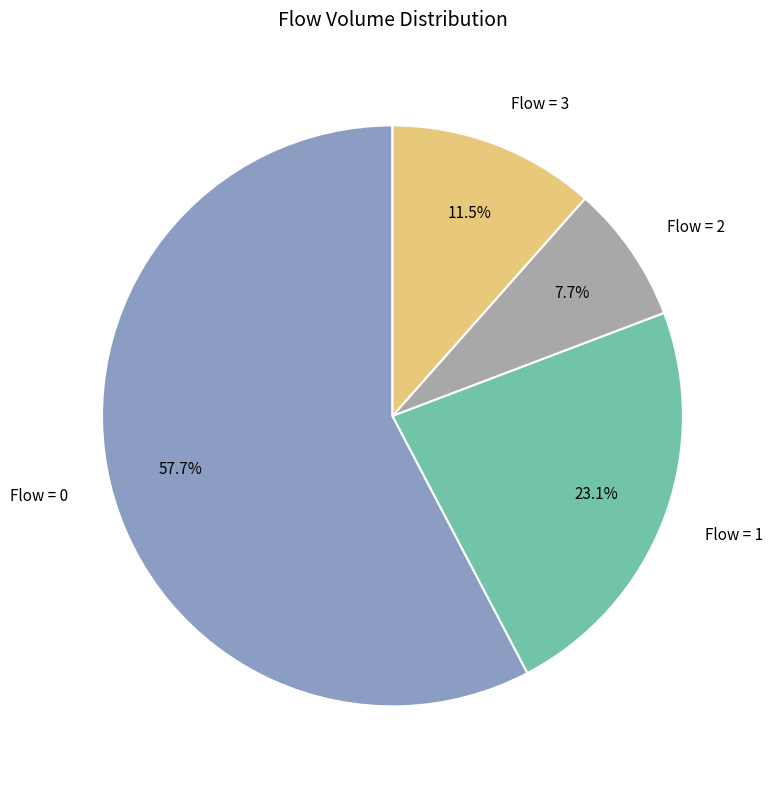

Does any single category account for the majority?

Yes